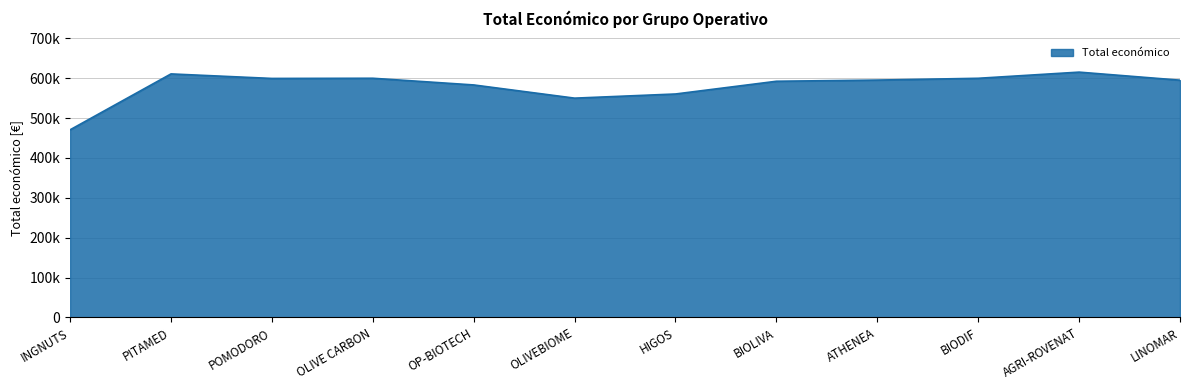

What is the smallest value displayed?

470675